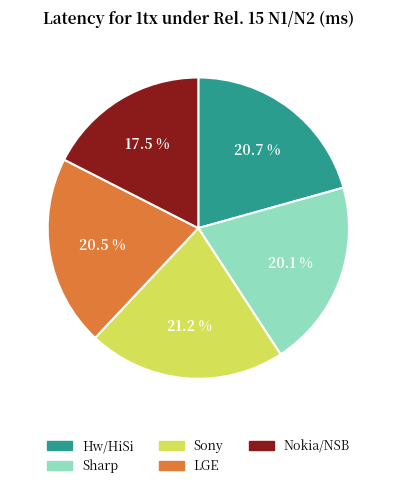

Is it true that Sharp is 9% of the pie?

False